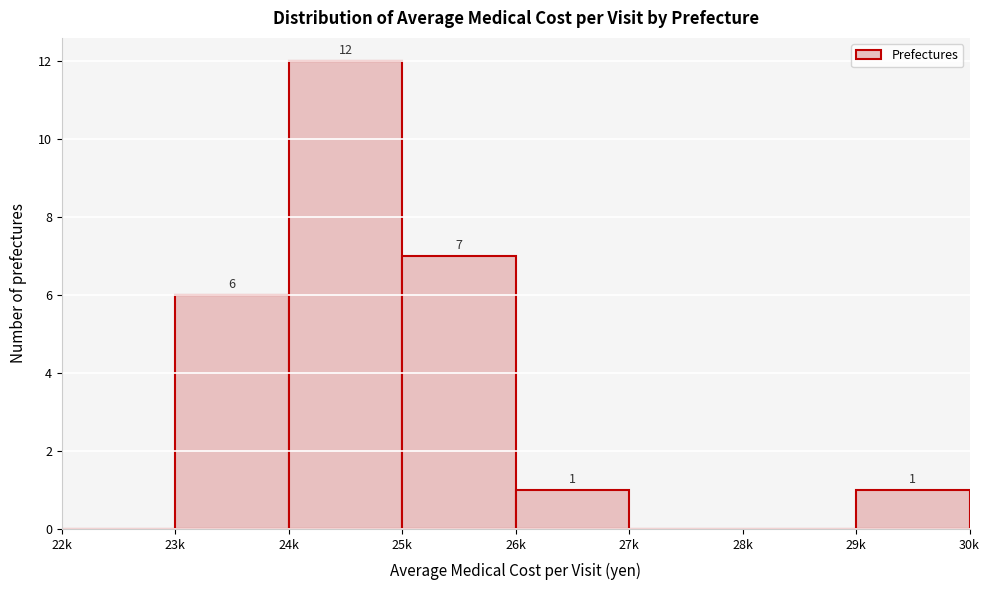

Reading right to left, list all the values displayed in this chart.

29k=1	28k=0	27k=0	26k=1	25k=7	24k=12	23k=6	22k=0